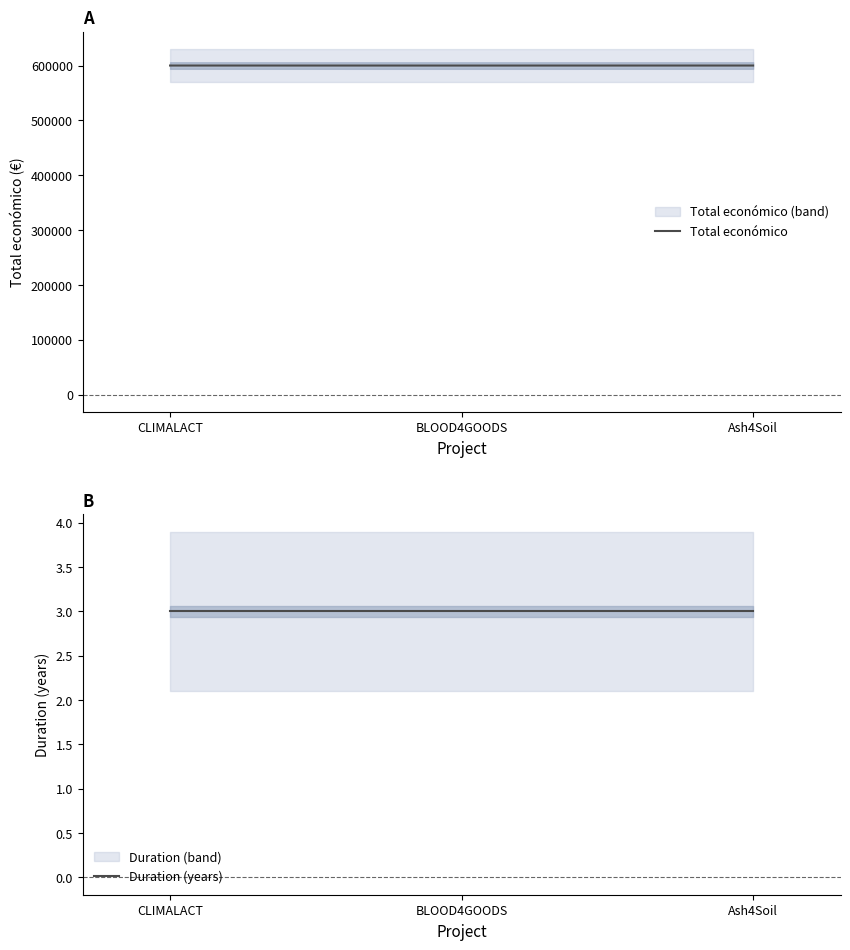

Rank the series by their maximum value, from highest to lowest.

Total económico, Duration (years)